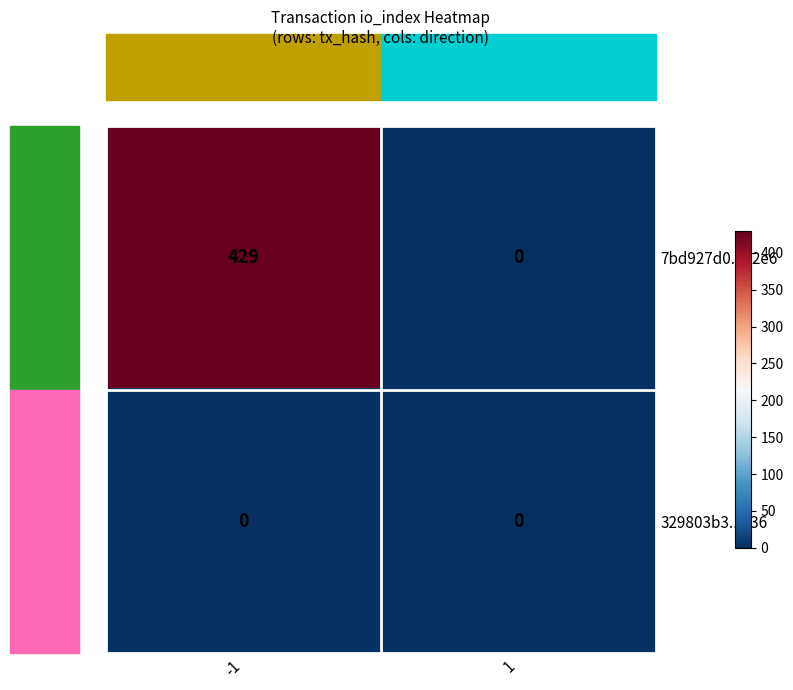

What is the difference between the highest and lowest values at -1?

429